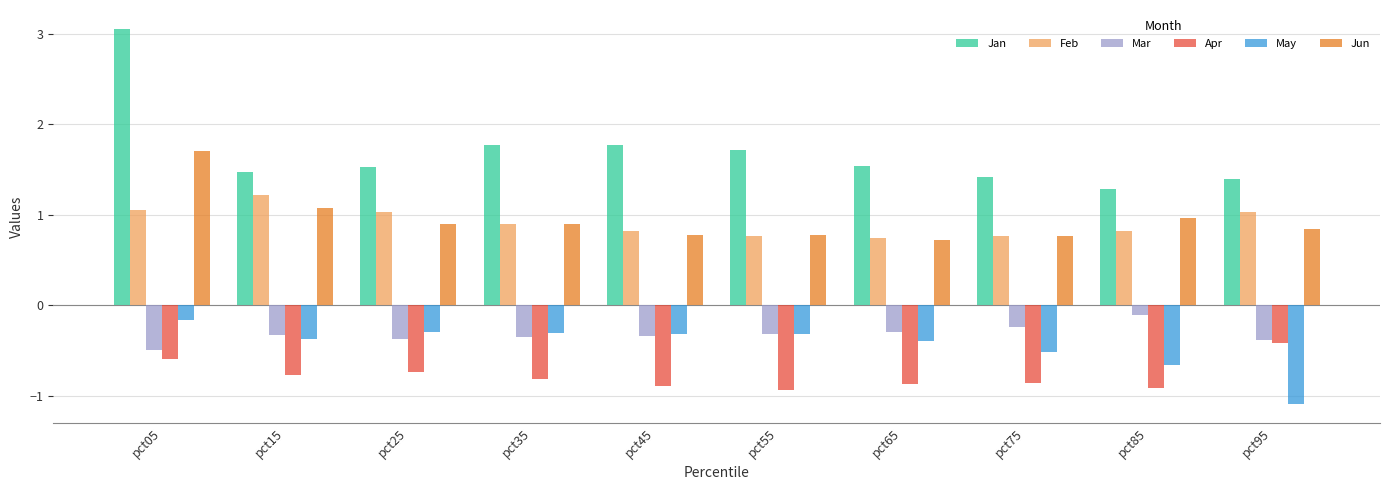

True or false: May has a value of -0.4 at pct15.

True